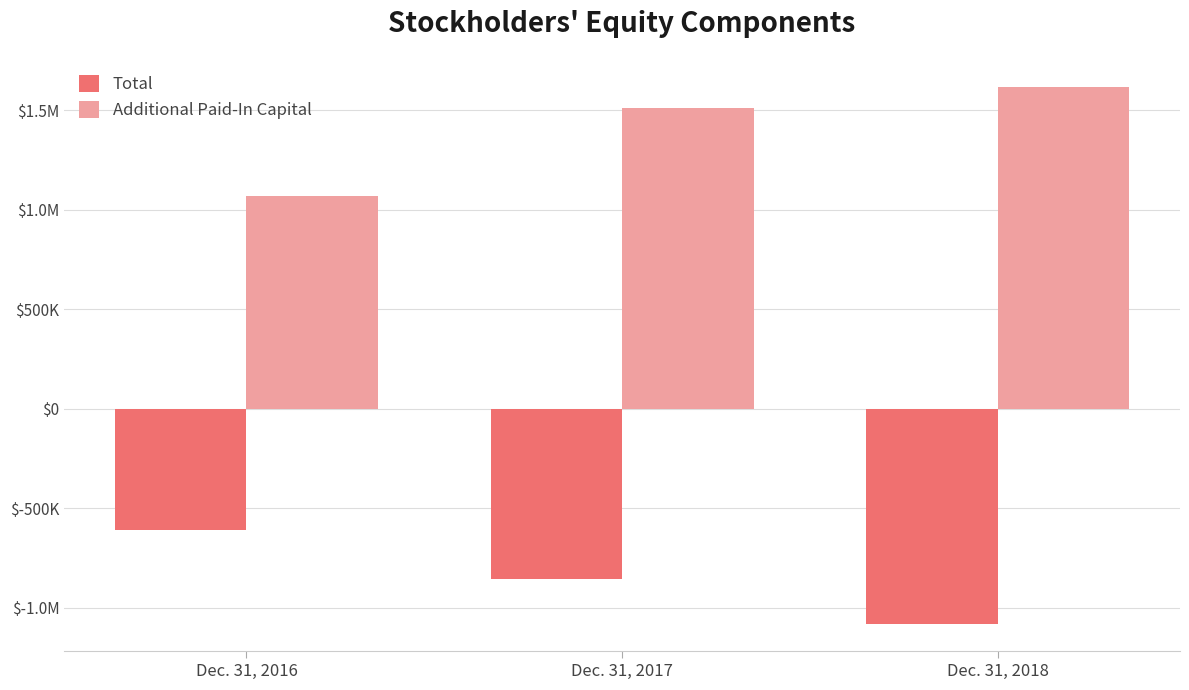

What is the greatest value displayed?

1618084